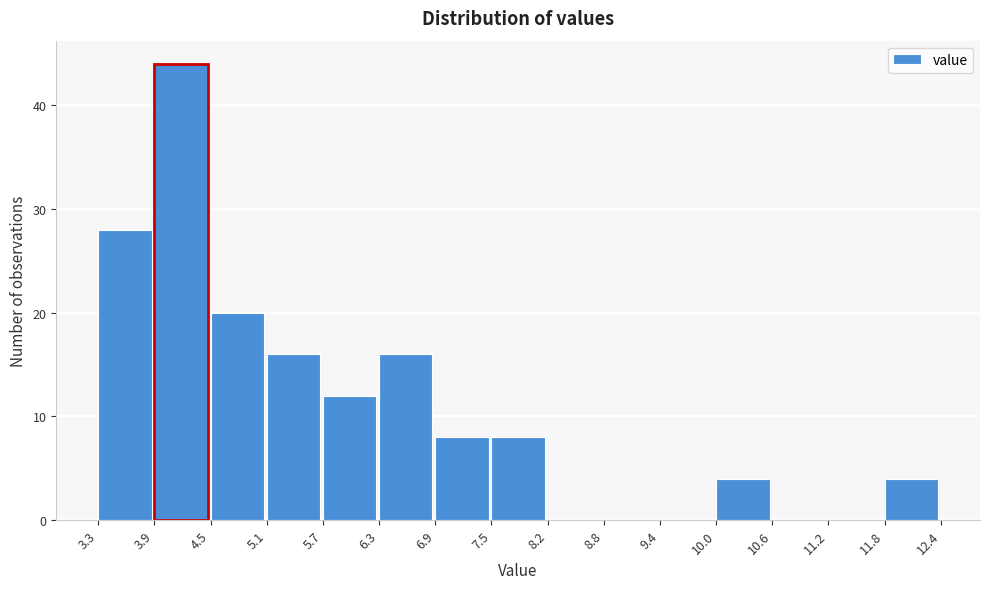

Over which range of the x-axis is the bar tallest?

3.9 to 4.5